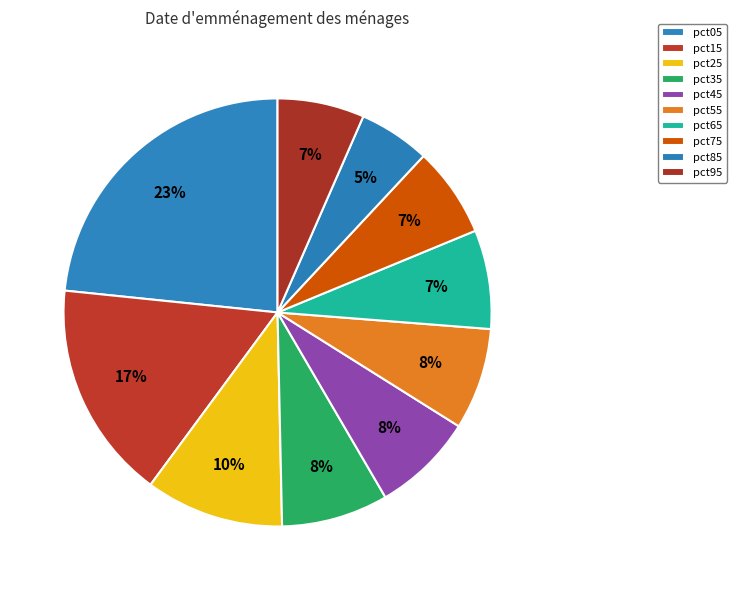

What portion of the pie excludes pct05?

76.6%